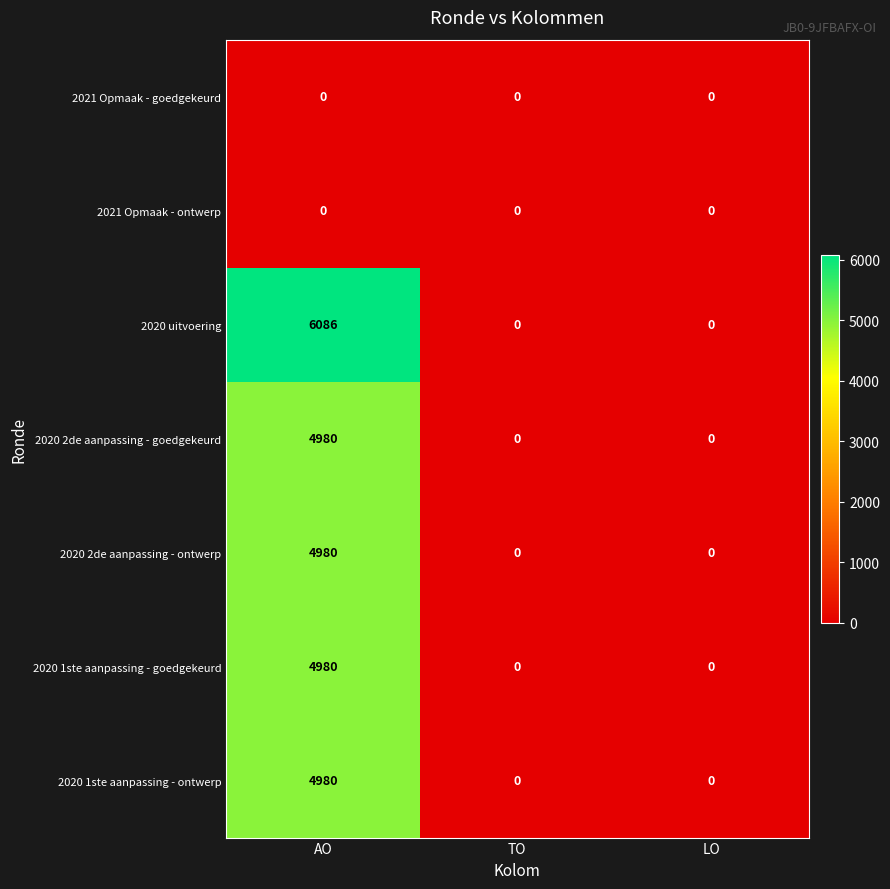

Which series has the largest total across all categories?

2020 uitvoering